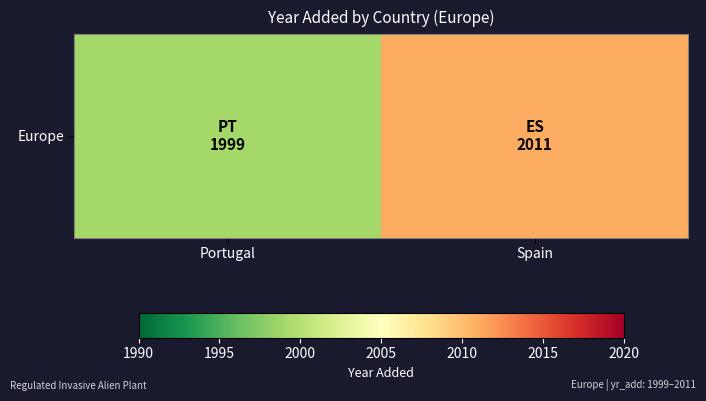

At which category does the chart reach its peak across all series?

Spain